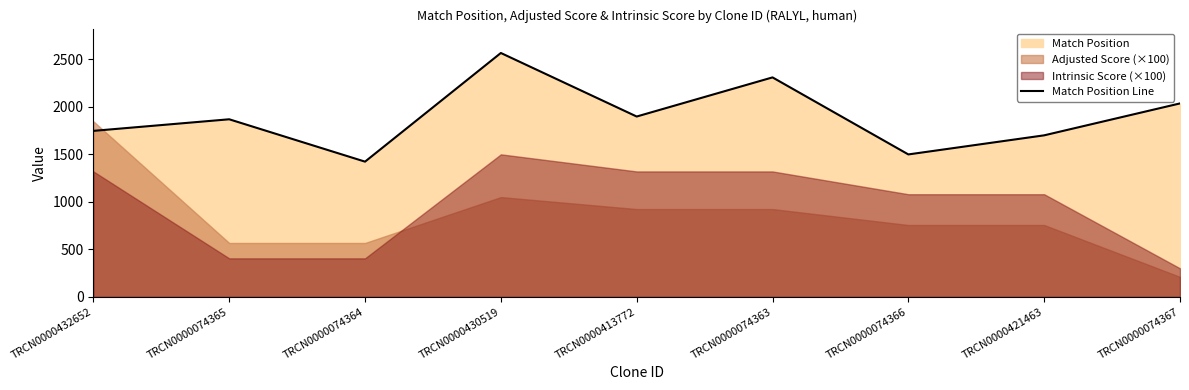

What is the change in value from TRCN0000430519 to TRCN0000421463?

-867